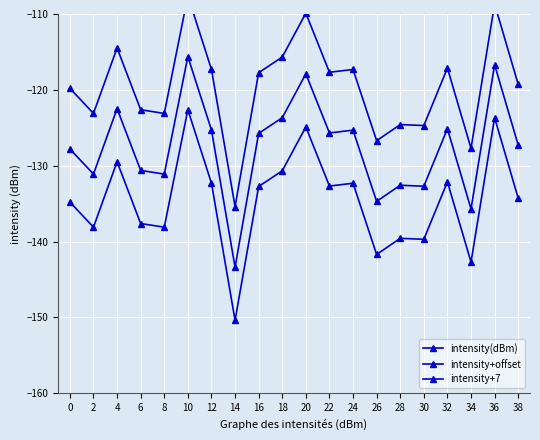

At 18, list the series in order from smallest to largest.

intensity(dBm), intensity+7, intensity+offset